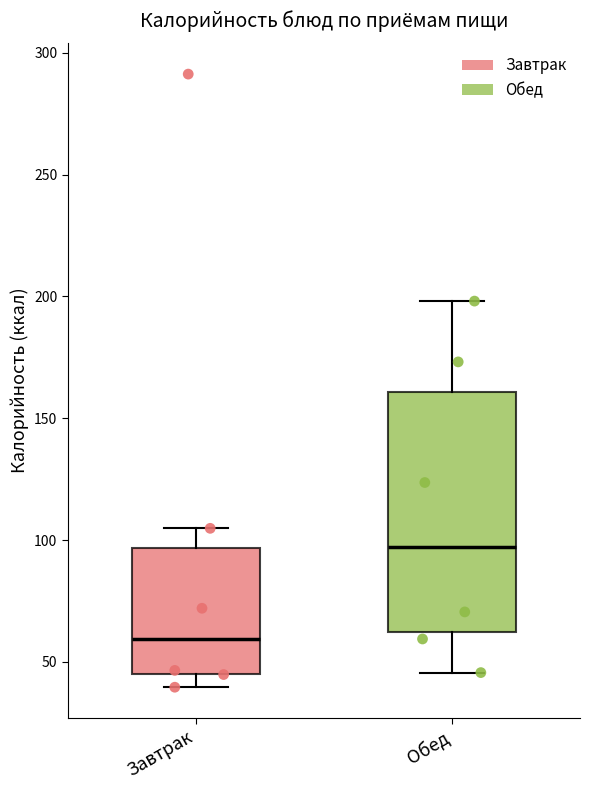

Which box's median line is the highest?

Обед